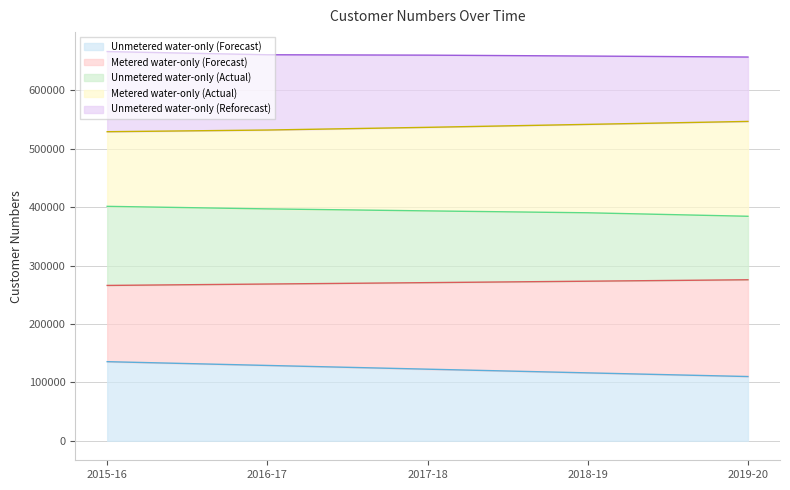

What is the highest value of the Unmetered water-only (Forecast) series?

135468.9